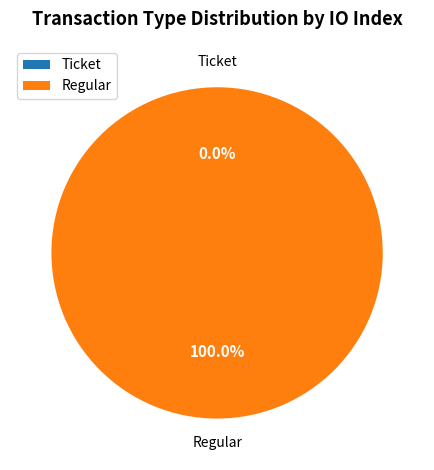

Which category has the smallest portion of the pie?

Ticket